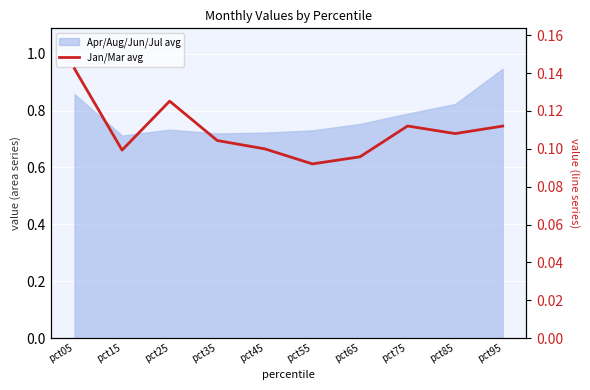

How many values are between 0 and 1?

10